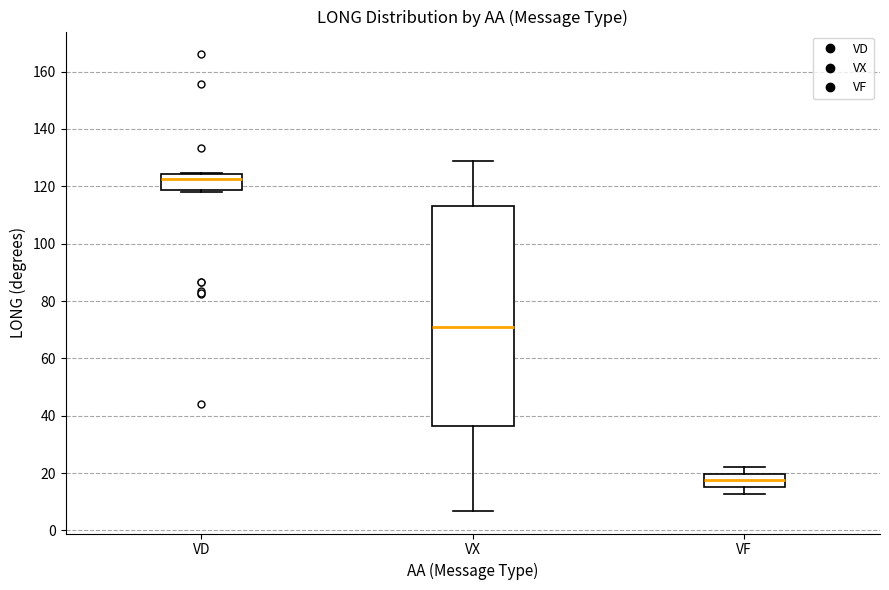

Which box has the lowest median line?

VF